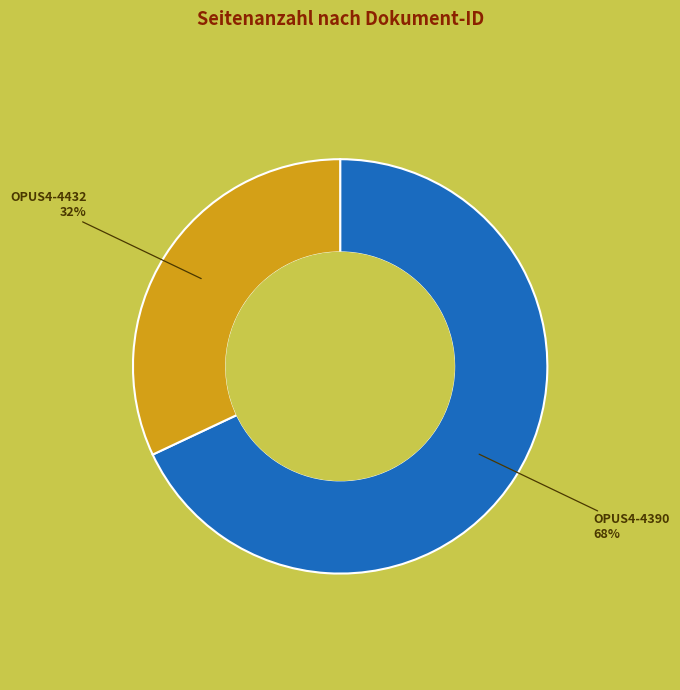

To the nearest percent, what is the difference between the largest and smallest slice percentages?

36%